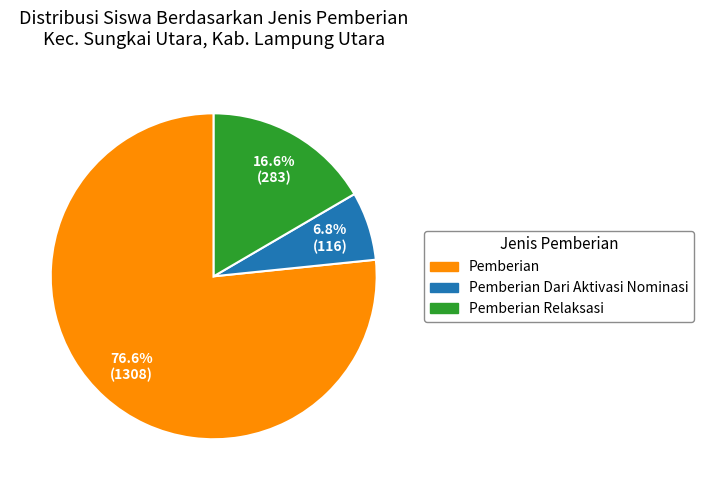

Does any single category account for the majority?

Yes